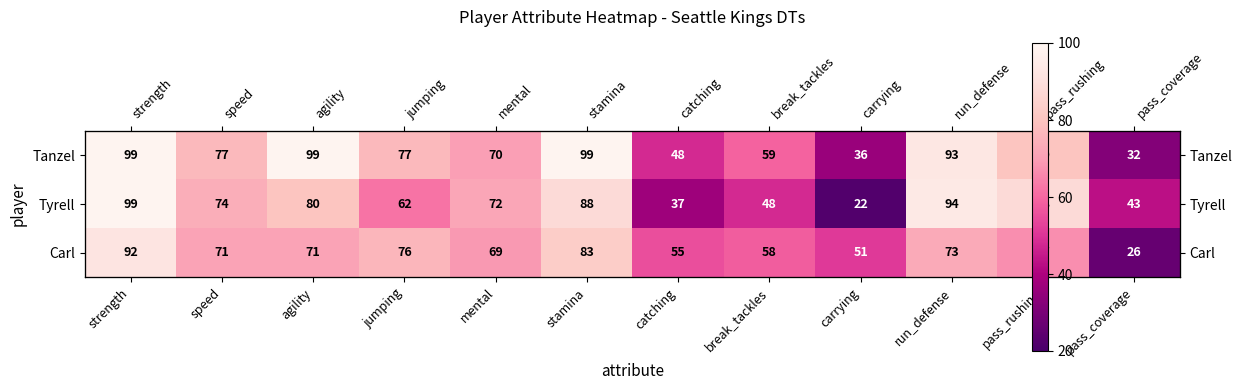

What is the highest value of the Tanzel series?

99